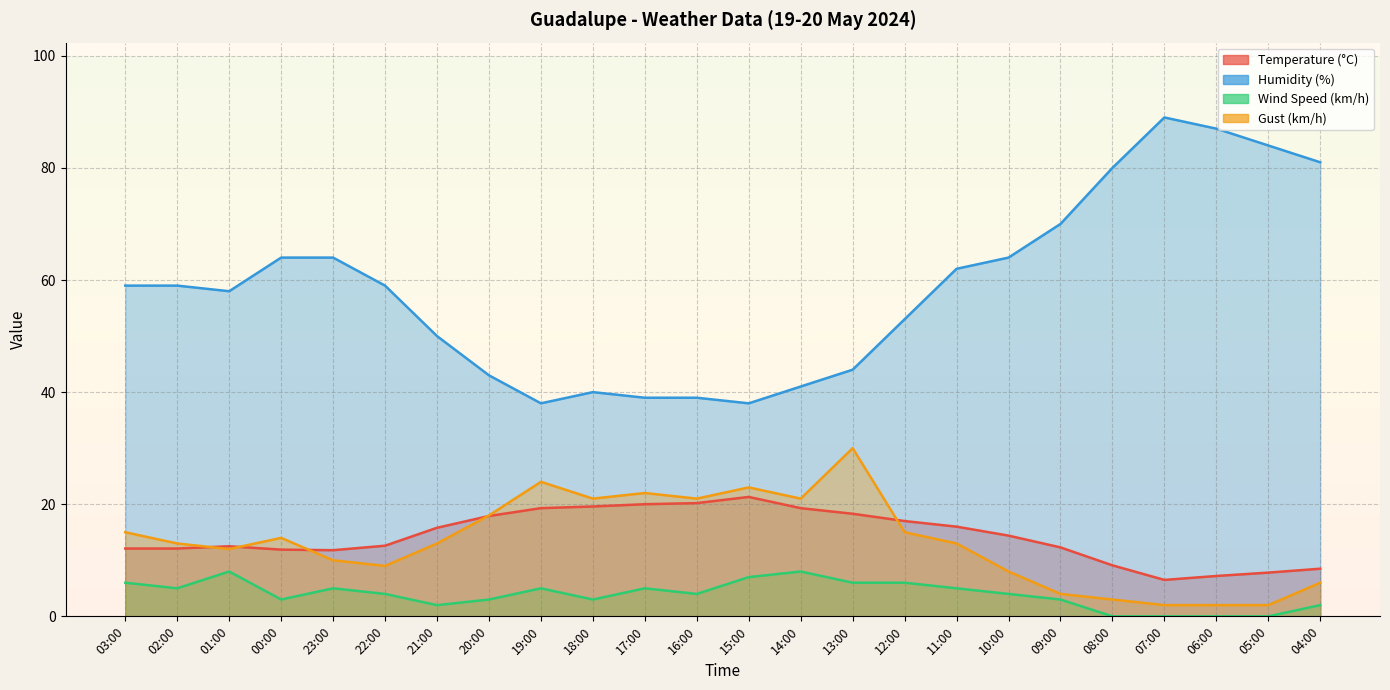

List the series in order of their peak value, lowest first.

Wind Speed (km/h), Temperature (°C), Gust (km/h), Humidity (%)